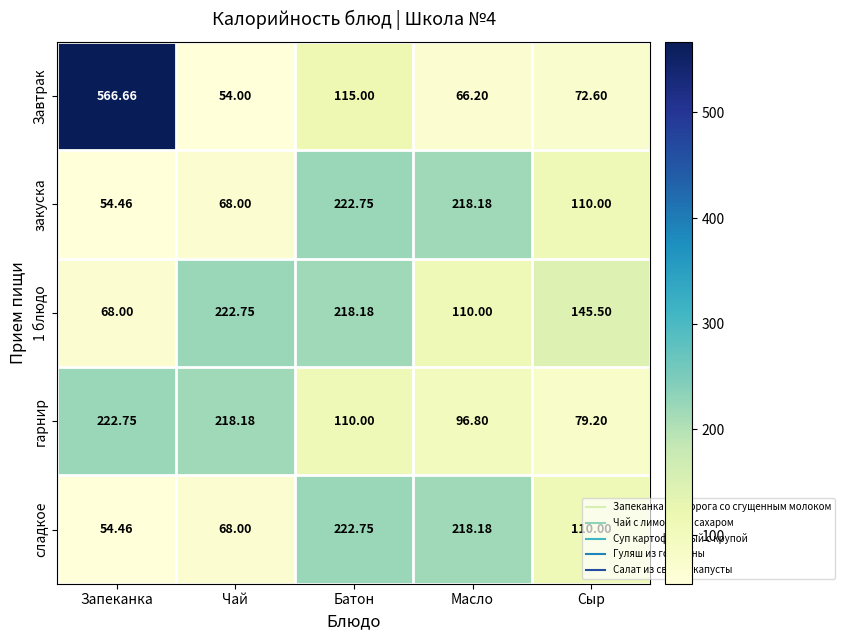

At which label does закуска reach its peak?

Батон